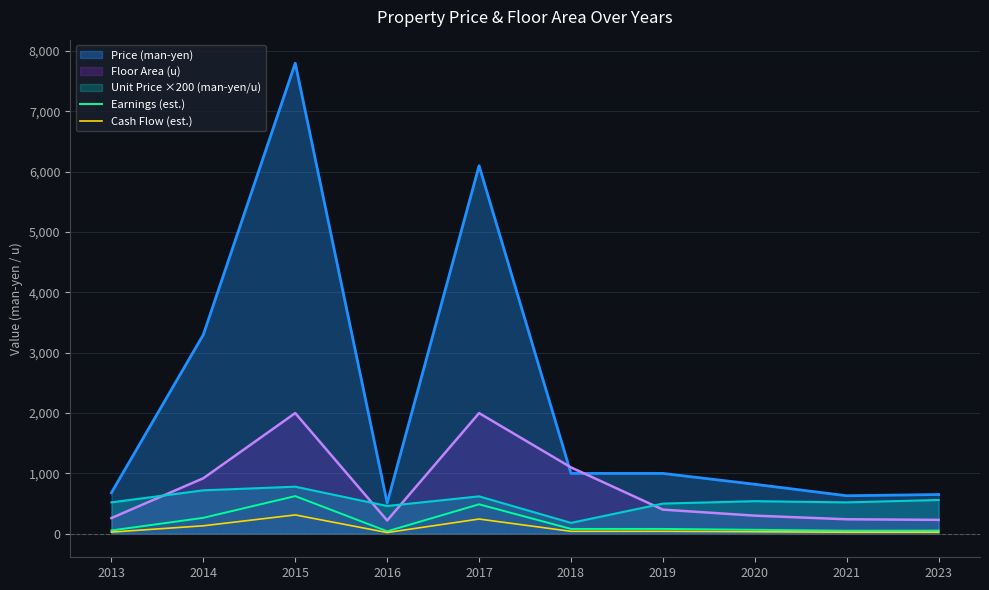

Is it true that Earnings (est.) equals 35.4 at 2020?

False